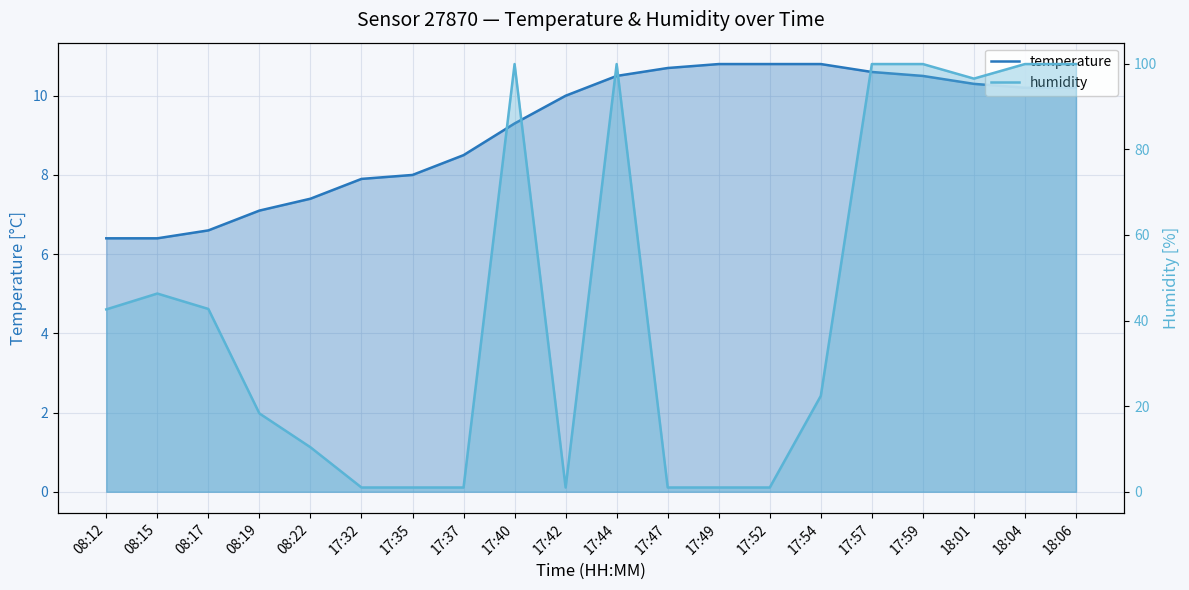

At how many categories does at least one series exceed 60?

7